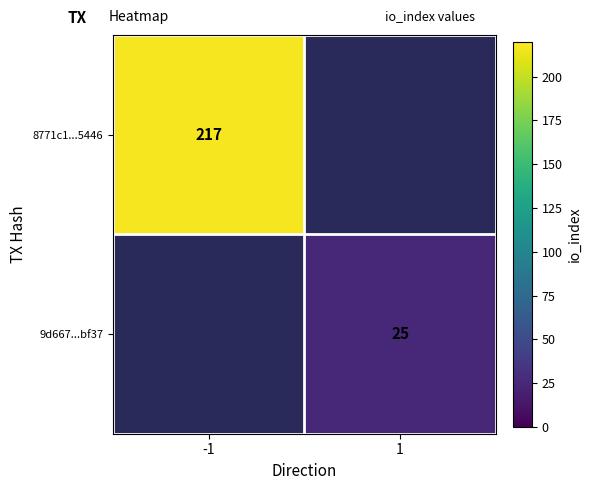

Is it true that 8771c1...5446 equals 217 at -1?

True